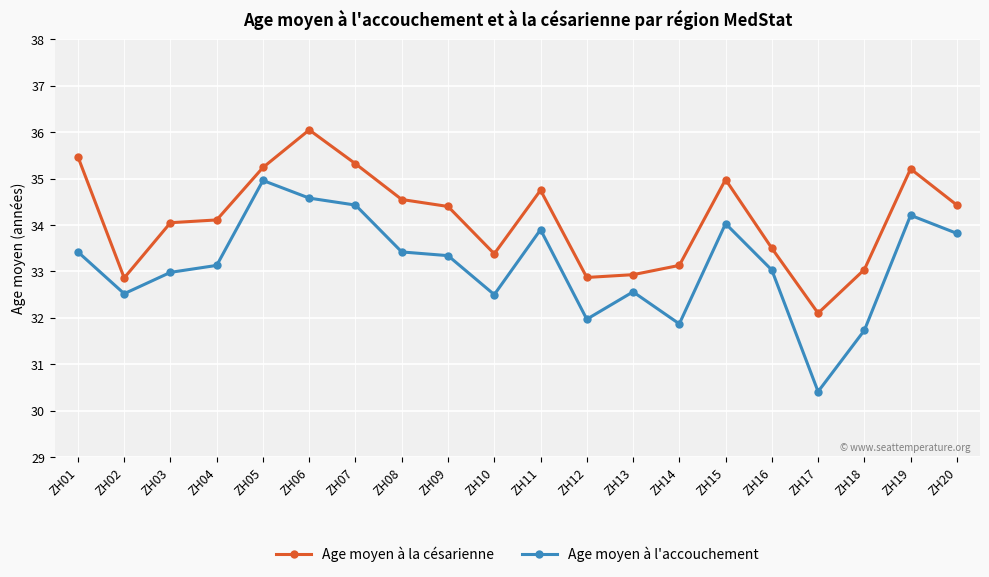

What is the difference between the Age moyen à l'accouchement values at ZH05 and ZH20?

1.1